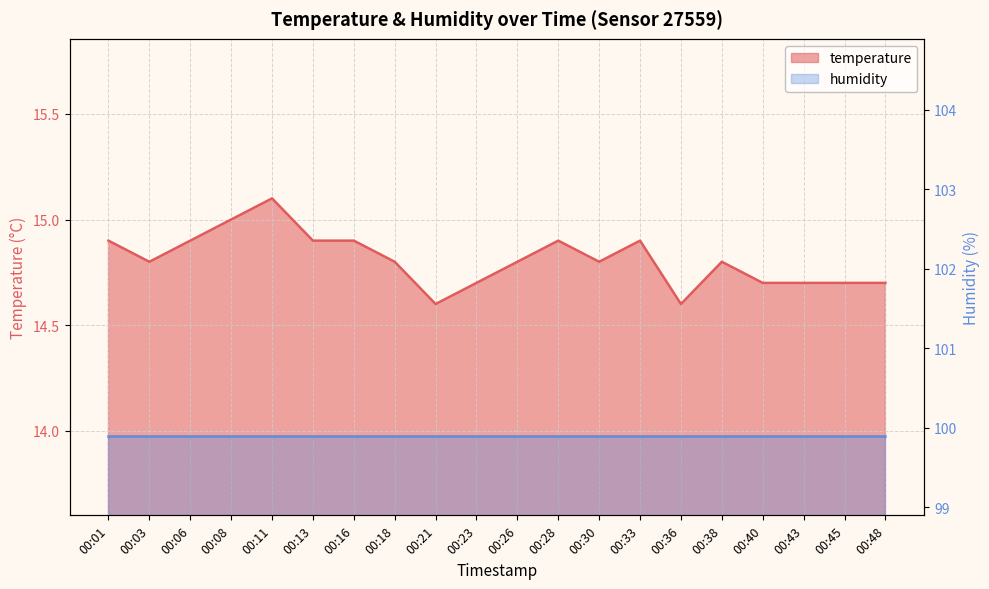

Reading left to right, what are all the values shown in this chart?

14.9	14.8	14.9	15.0	15.1	14.9	14.9	14.8	14.6	14.7	14.8	14.9	14.8	14.9	14.6	14.8	14.7	14.7	14.7	14.7